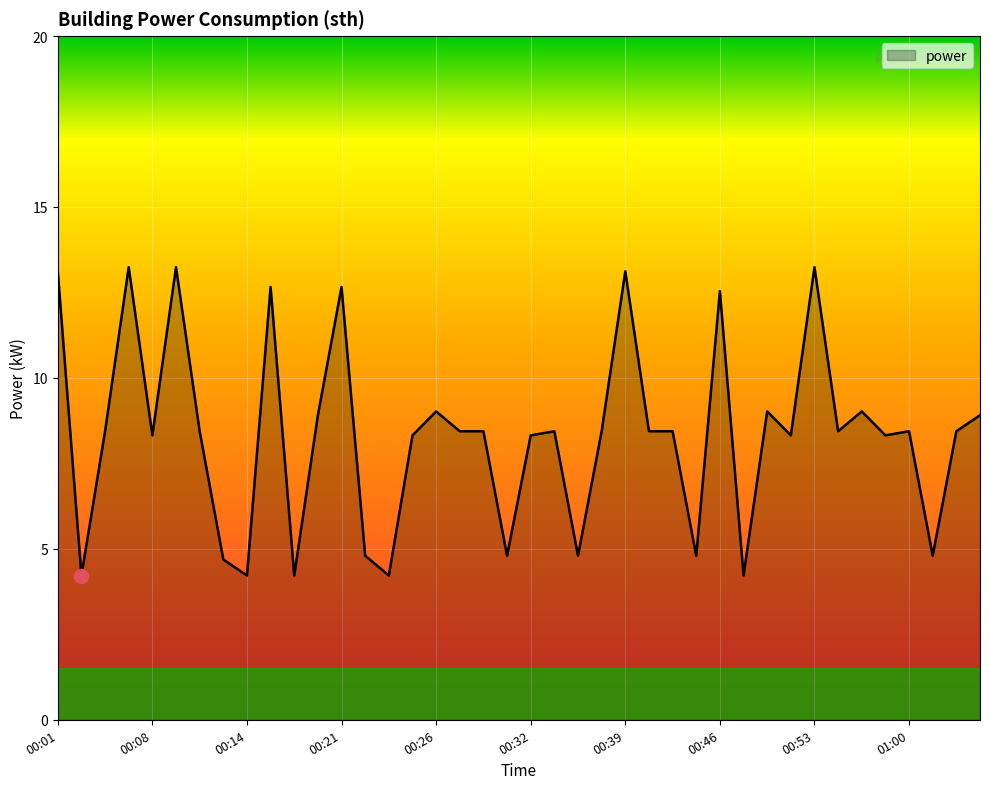

What is the difference between the maximum and minimum values?

9.0